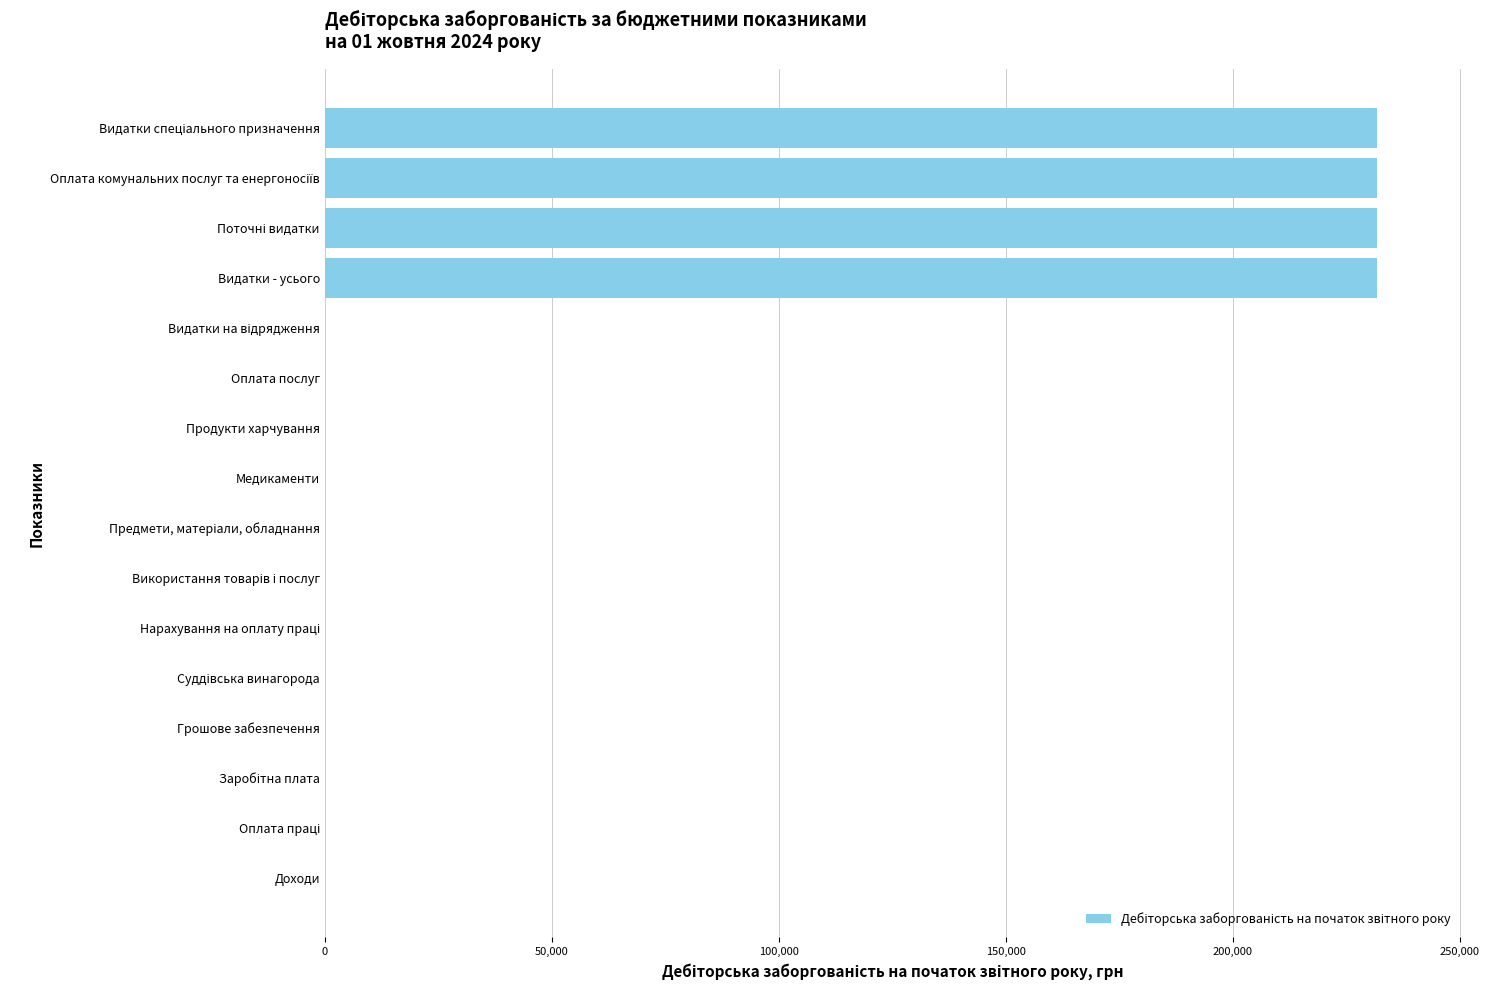

True or false: the data shows 0.0 at Грошове забезпечення.

True